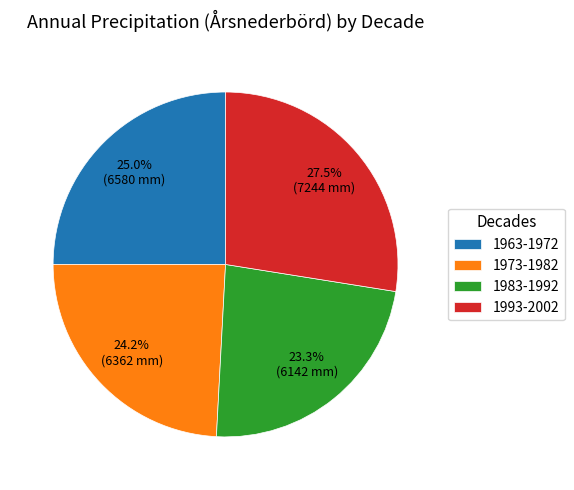

Does 1983-1992 represent more than half of the total?

No